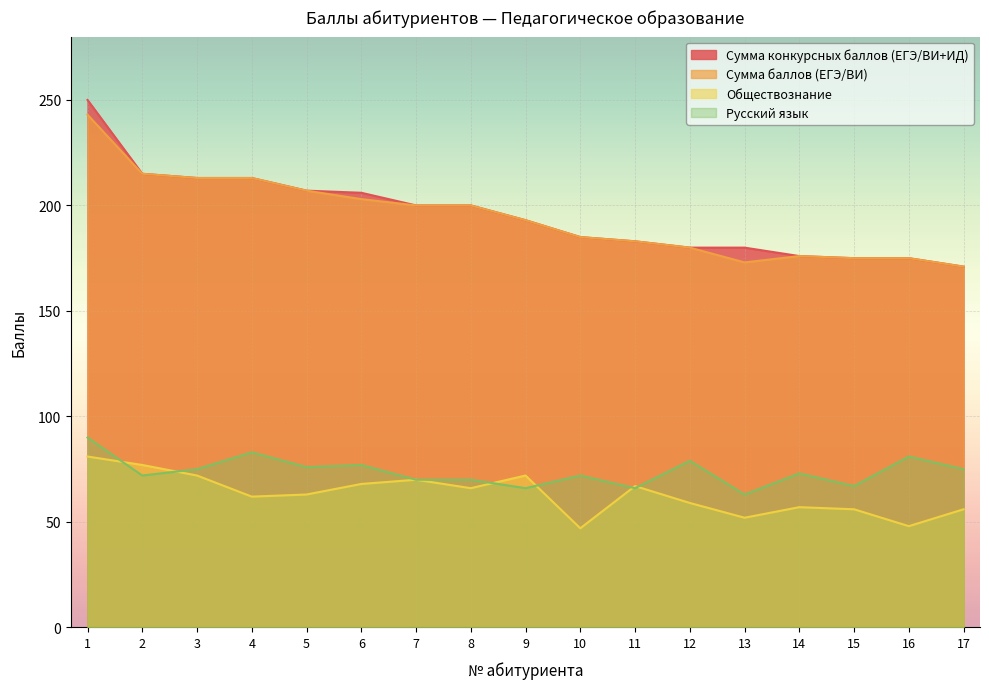

At which label is Обществознание closest to 64?

5